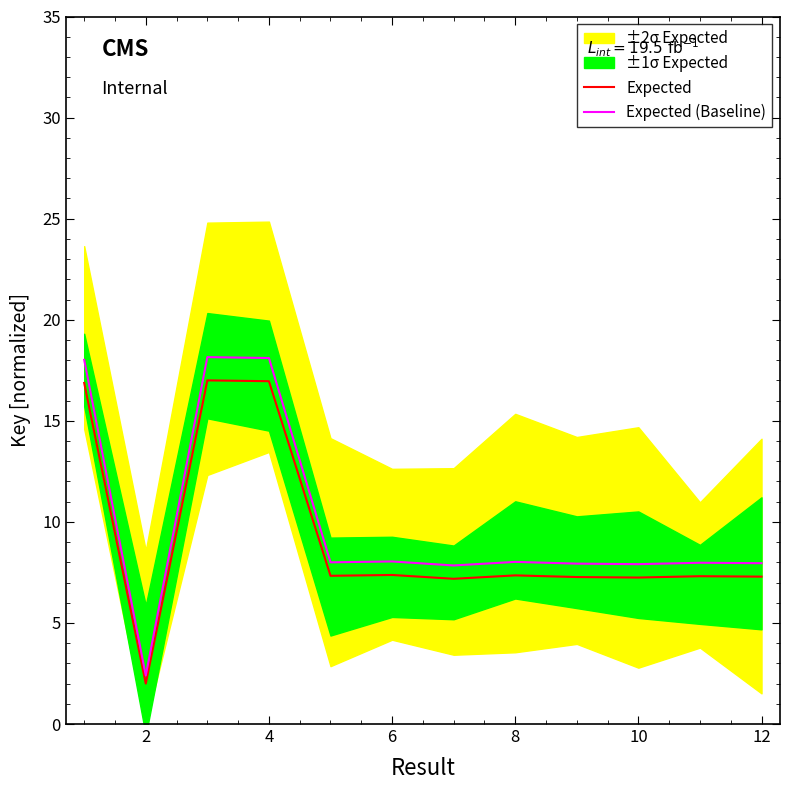

What is the total value across all series at 4?

35.1